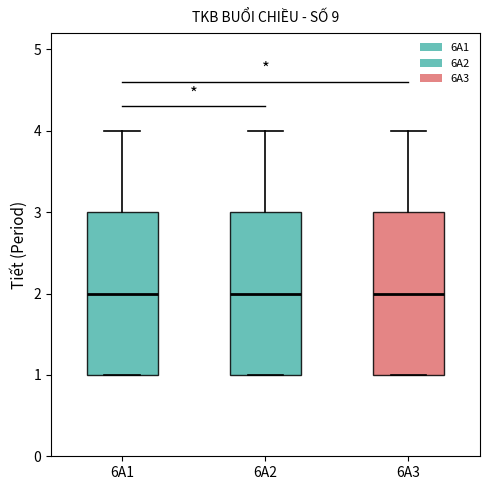

Reading left to right, read every box against the y-axis: the position of its median line, the range the box covers, and the ends of its whiskers. The values are not printed on the chart, so give them approximately, as read against the axis.

6A1: median 2, box 1 to 3, whiskers 1 to 4
6A2: median 2, box 1 to 3, whiskers 1 to 4
6A3: median 2, box 1 to 3, whiskers 1 to 4